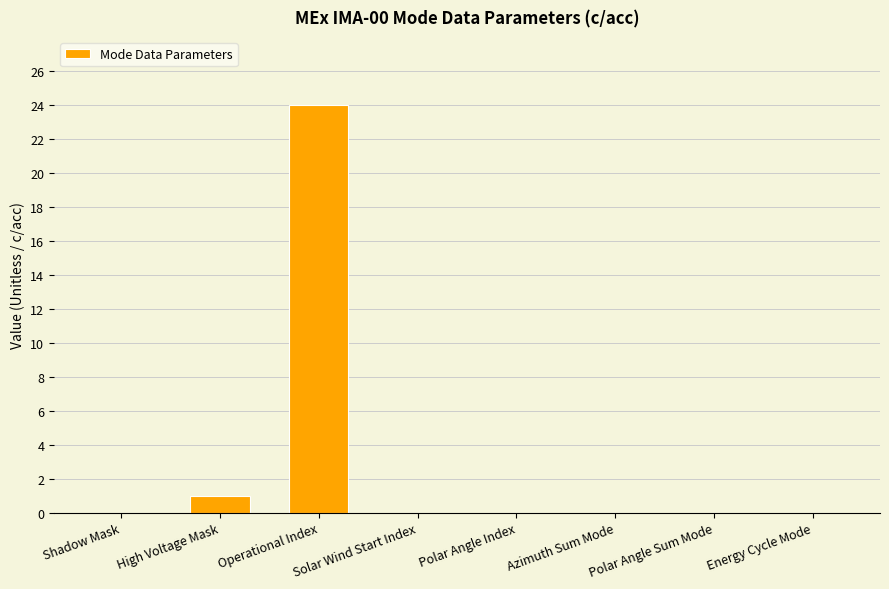

True or false: the data shows 0 at Solar Wind Start Index.

True